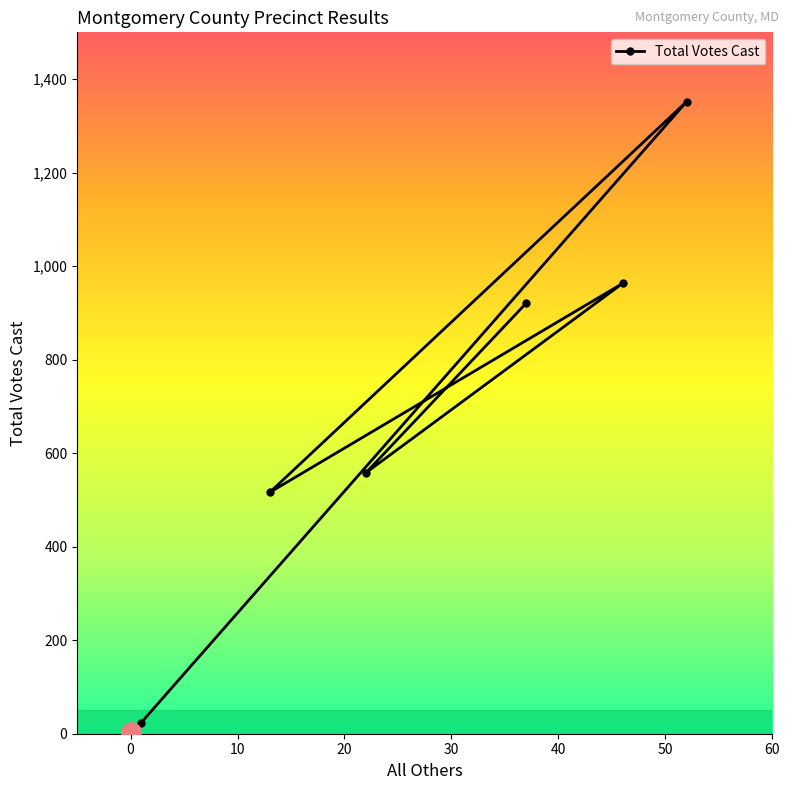

Which has a higher value, 52 or 46?

52